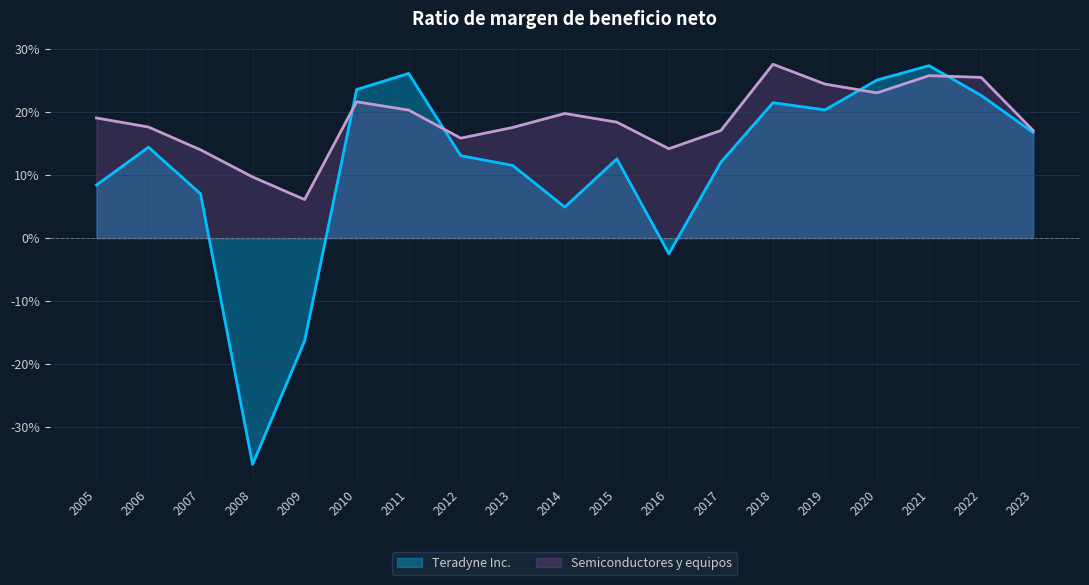

Rank the series by their maximum value, from highest to lowest.

Semiconductores y equipos, Teradyne Inc.